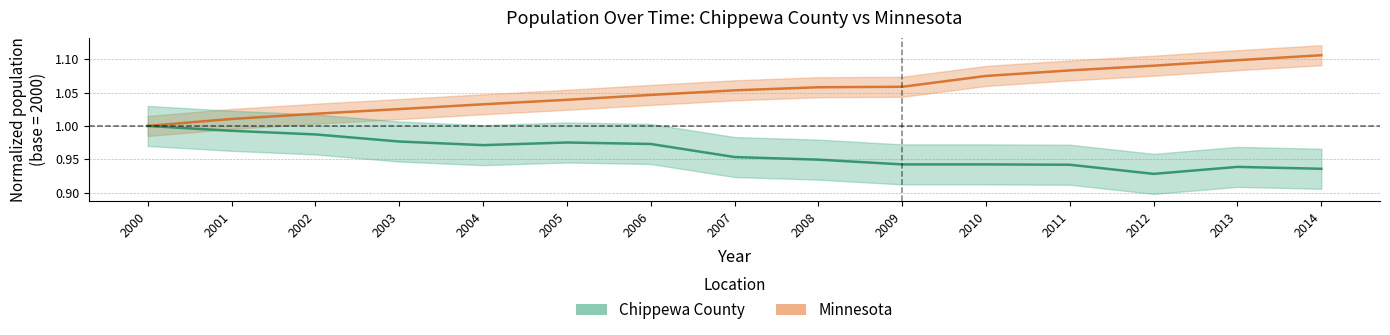

List the series in order of their overall mean, lowest first.

Chippewa County, Minnesota